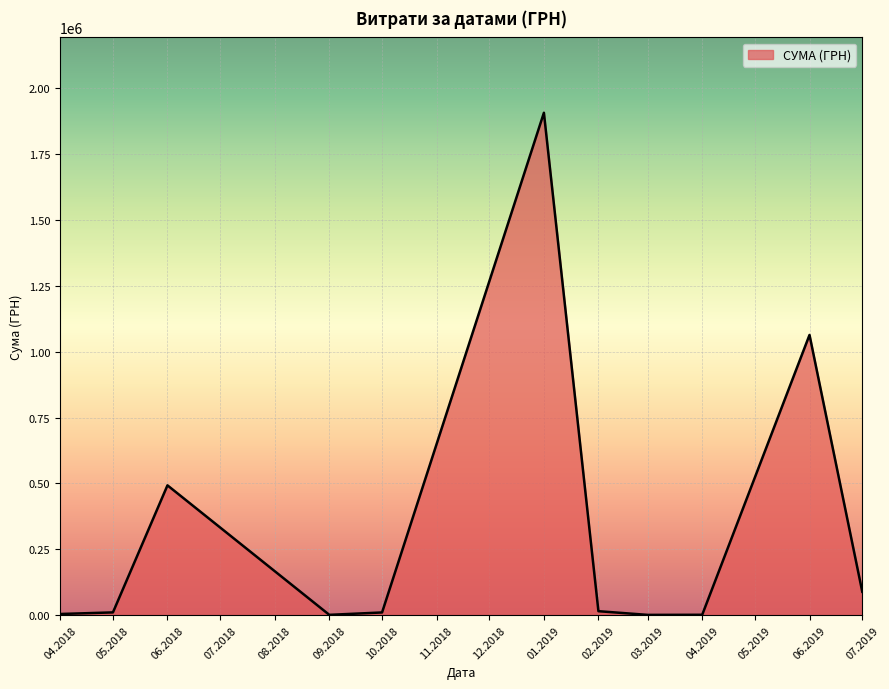

What is the smallest value displayed?

1168.8